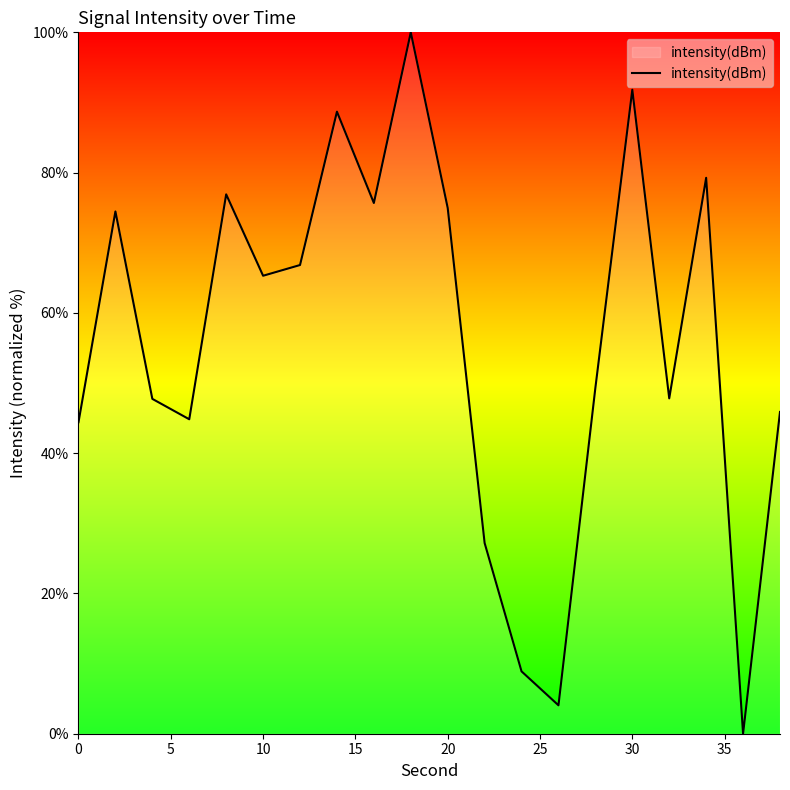

What is the difference between the maximum and minimum values?

100.0